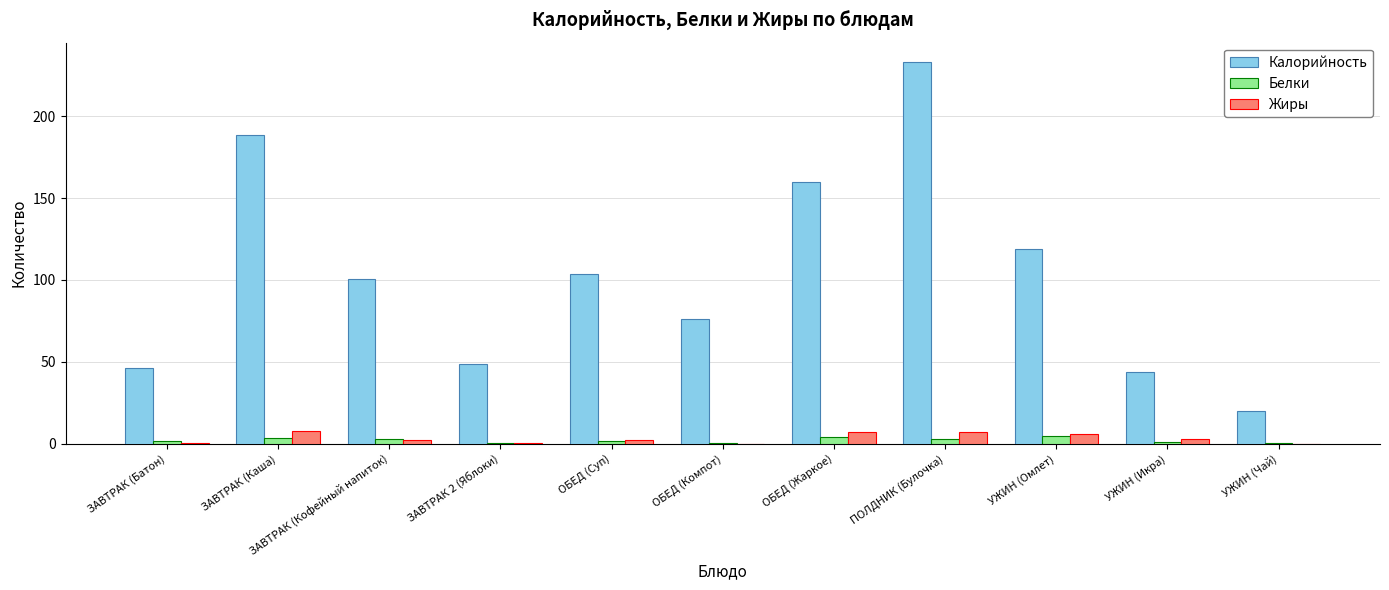

What value does the Калорийность series have at ЗАВТРАК 2 (Яблоки)?

48.8